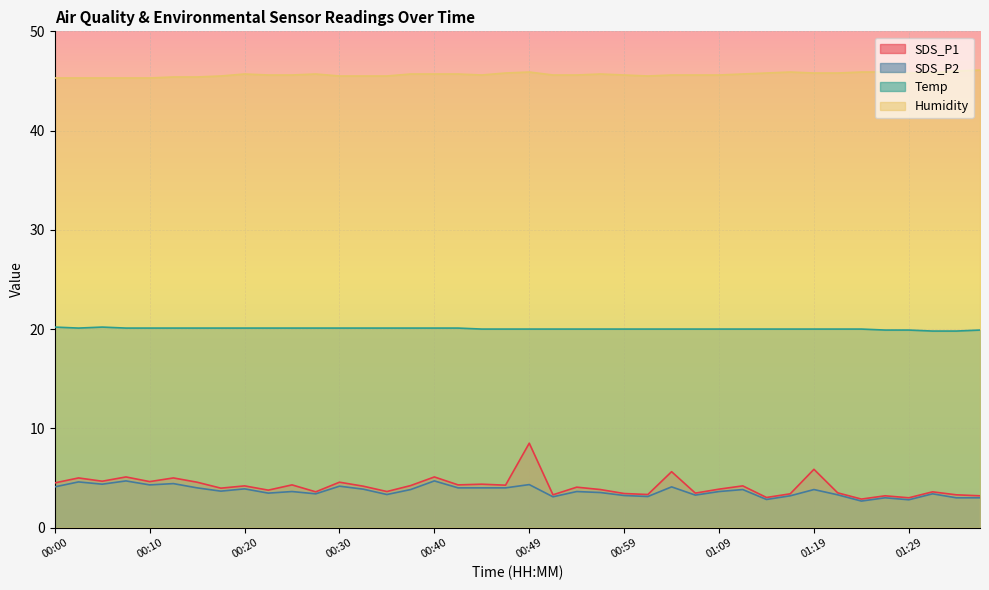

Which series has the widest spread of values?

SDS_P1